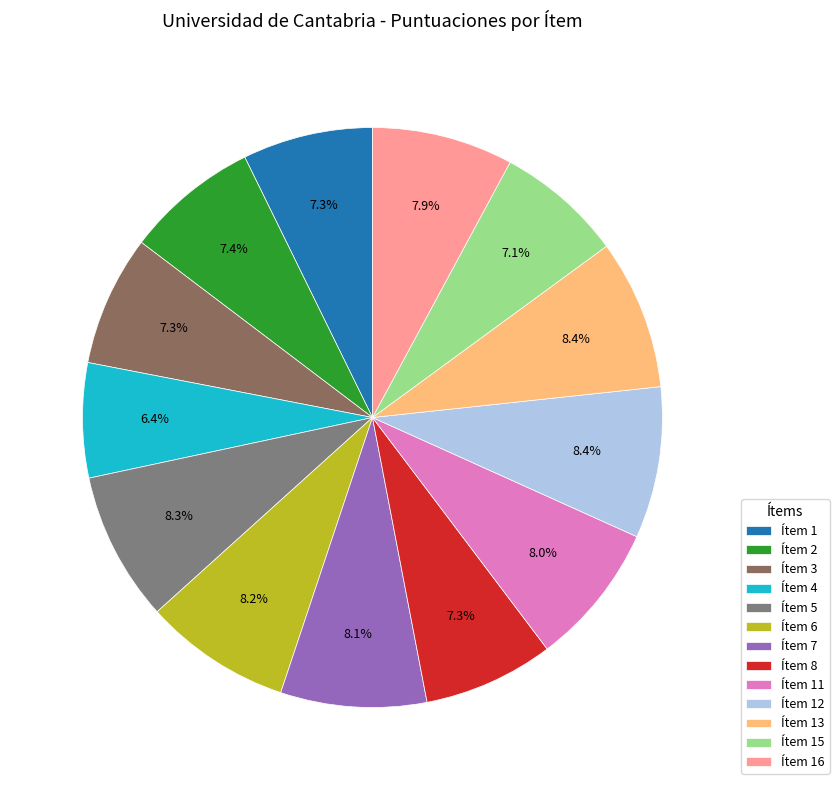

How many segments does this pie chart have?

13